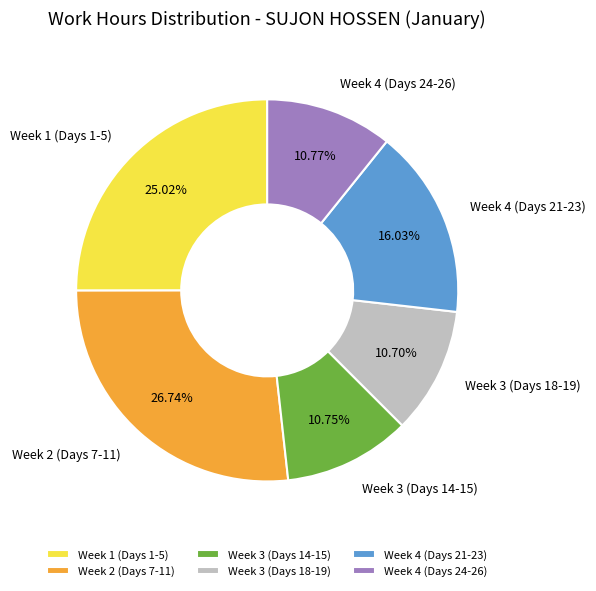

Is there any slice that represents more than half of the pie?

No